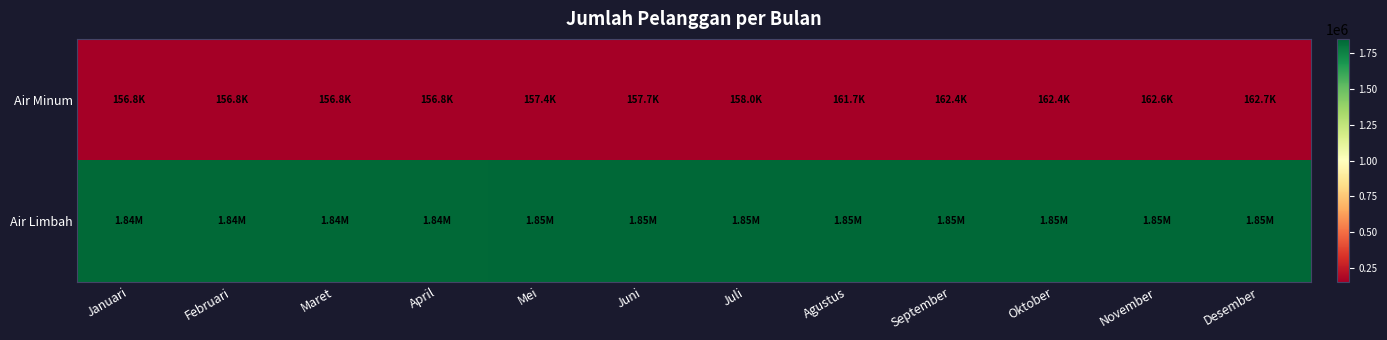

Reading right to left, transcribe all the data shown in this chart.

Air Minum: Desember=162708	November=162622	Oktober=162449	September=162382	Agustus=161668	Juli=158013	Juni=157708	Mei=157395	April=156818	Maret=156762	Februari=156766	Januari=156792
Air Limbah: Desember=1847292	November=1847292	Oktober=1847292	September=1847292	Agustus=1847292	Juli=1847292	Juni=1847292	Mei=1845510	April=1840570	Maret=1839721	Februari=1838745	Januari=1837751